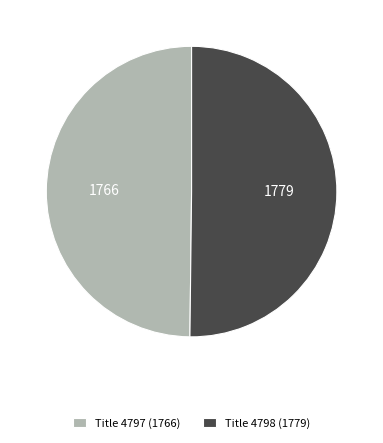

The Title 4797 (1766) slice represents 50% of the pie. True or false?

True